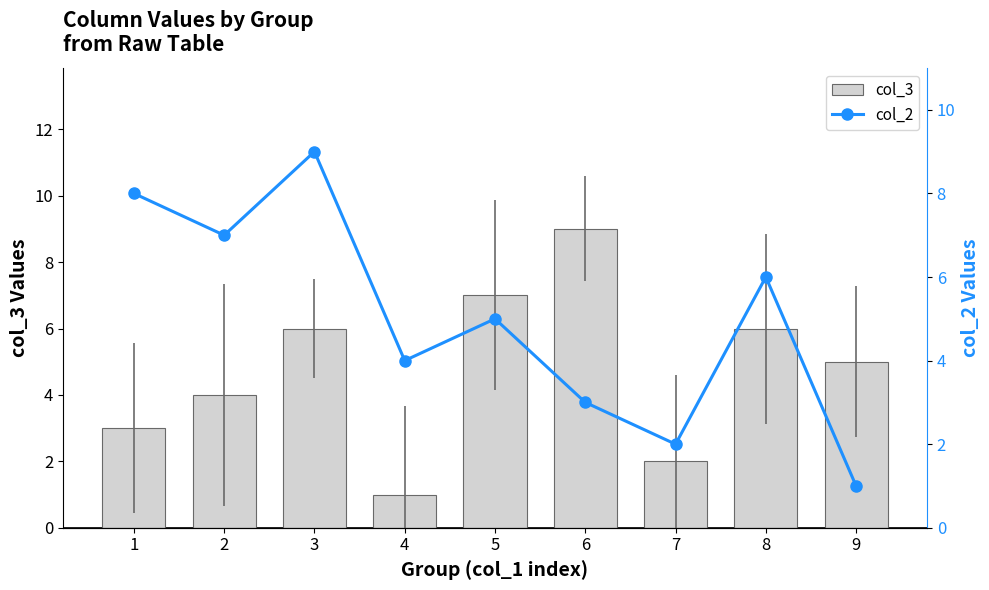

Reading right to left, transcribe all the data shown in this chart.

col_3: 9=5	8=6	7=2	6=9	5=7	4=1	3=6	2=4	1=3
col_2: 9=1	8=6	7=2	6=3	5=5	4=4	3=9	2=7	1=8